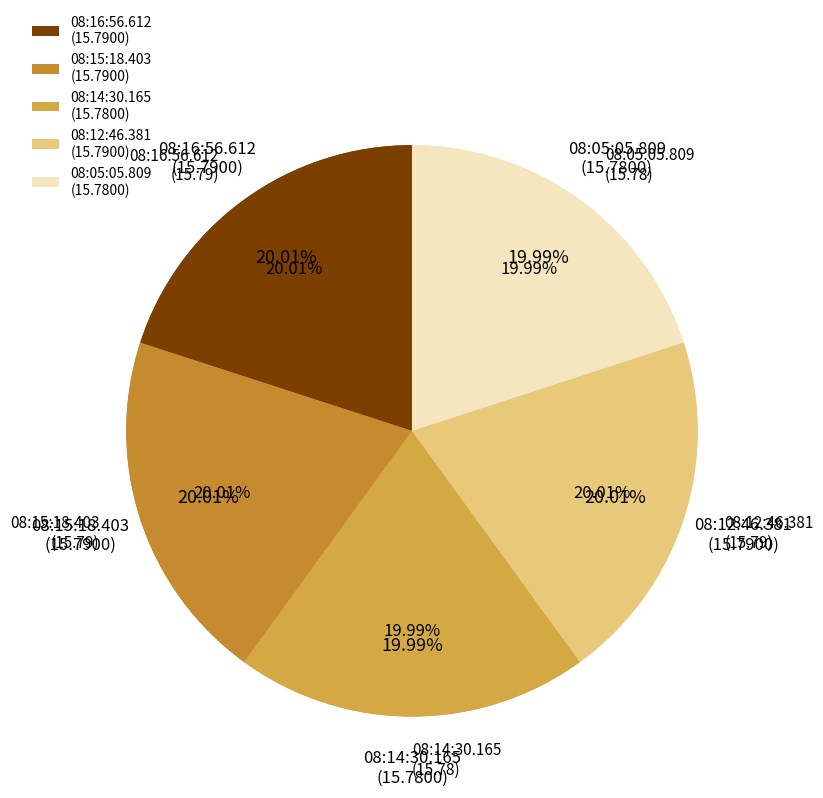

True or false: 08:12:46.381 accounts for 20% of the total.

True